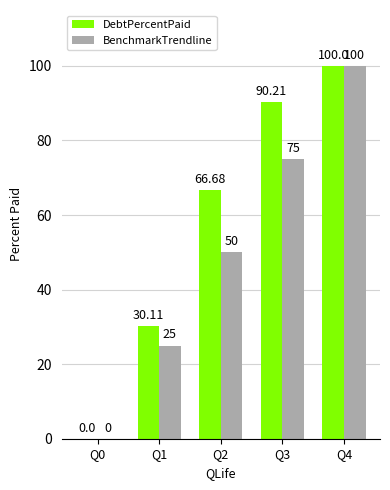

Count the BenchmarkTrendline values in the range 25 to 75.

3